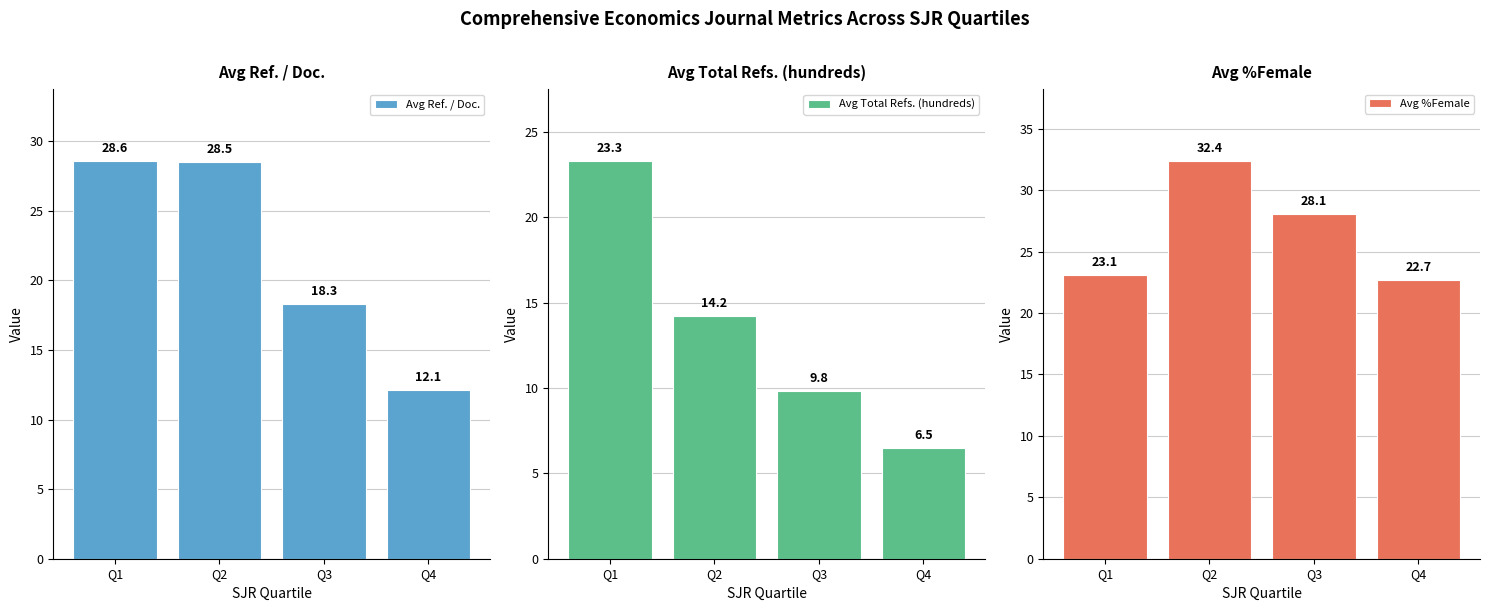

Reading left to right, list all the values displayed in this chart.

Avg Ref. / Doc.: Q1=28.6	Q2=28.5	Q3=18.3	Q4=12.1
Avg Total Refs. (hundreds): Q1=23.3	Q2=14.2	Q3=9.8	Q4=6.5
Avg %Female: Q1=23.1	Q2=32.4	Q3=28.1	Q4=22.7